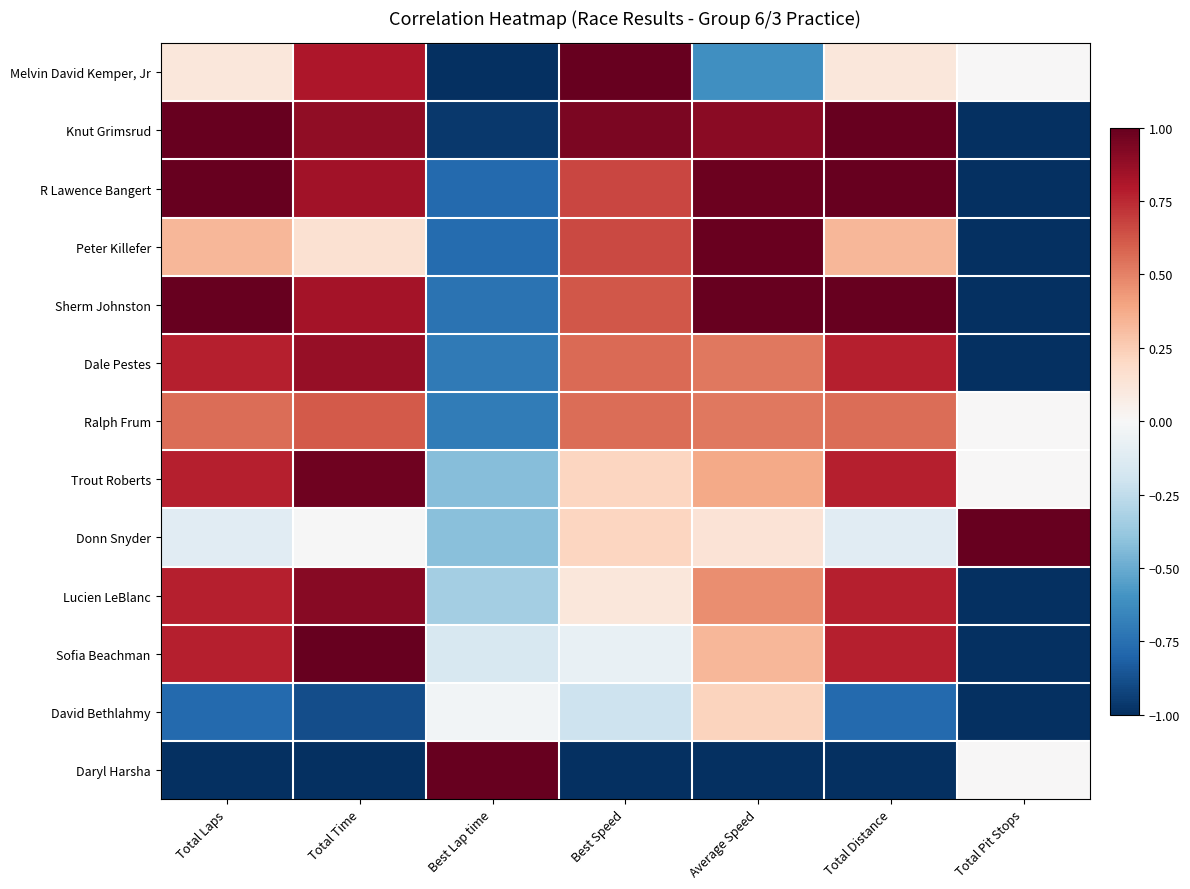

At how many categories does at least one series exceed 0?

7